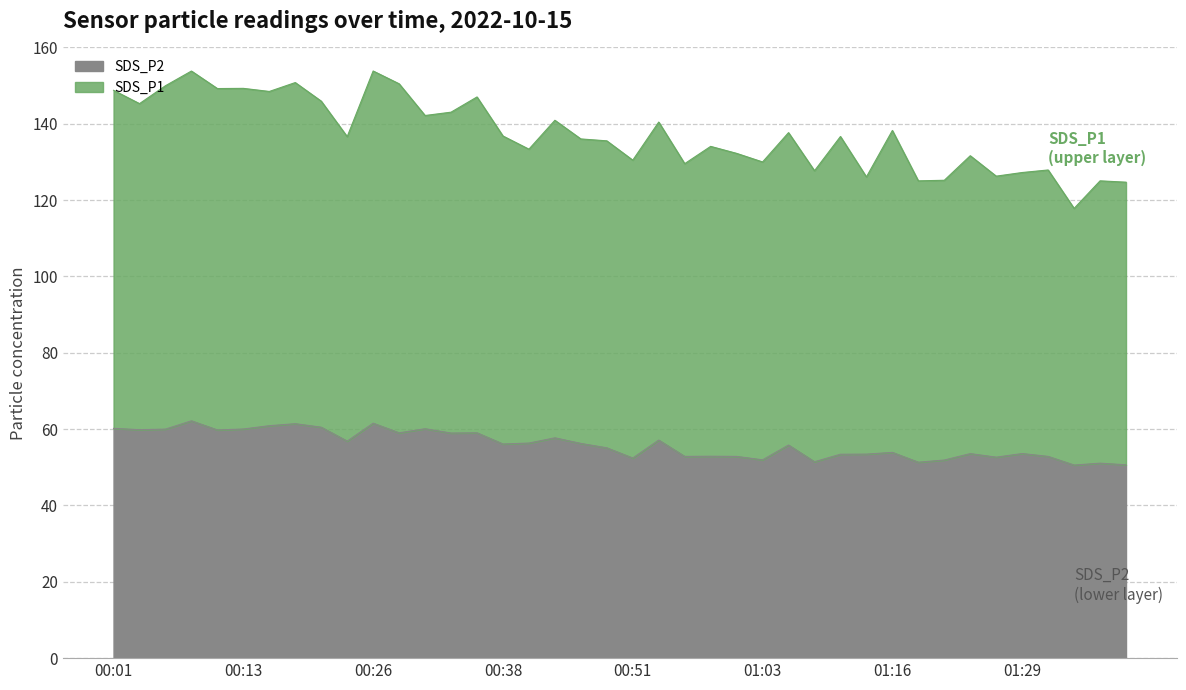

The SDS_P2 series shows 82.9 at 01:35. True or false?

False